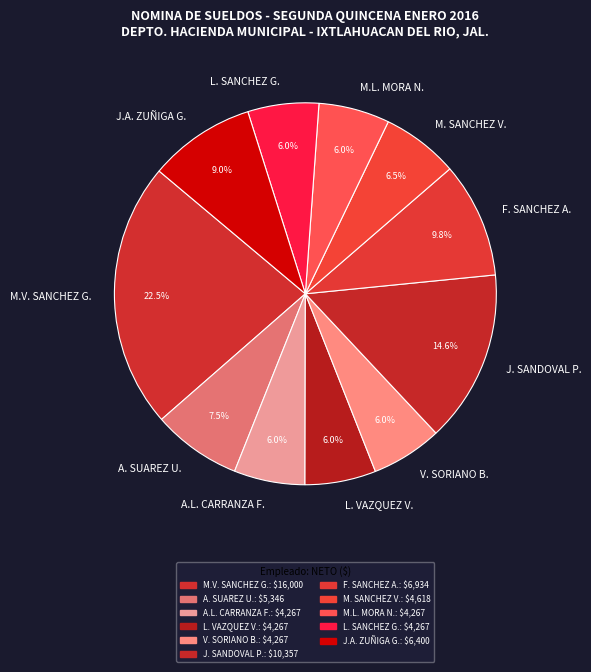

Approximately how many times larger is the value at V. SORIANO B. compared to J. SANDOVAL P.?

0.4